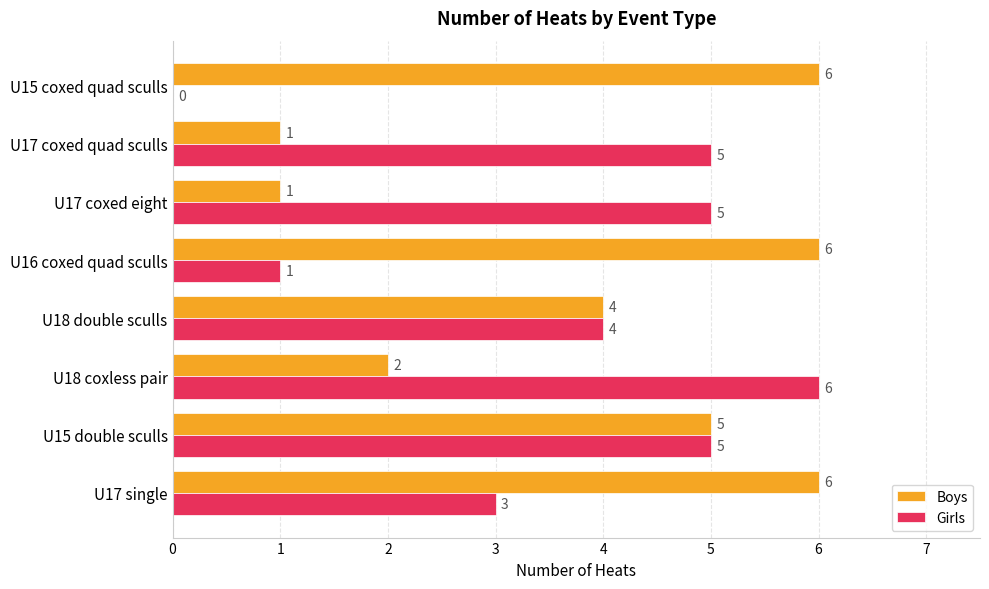

Is the value of Boys at U16 coxed quad sculls greater than the value of Girls at U17 single?

Yes